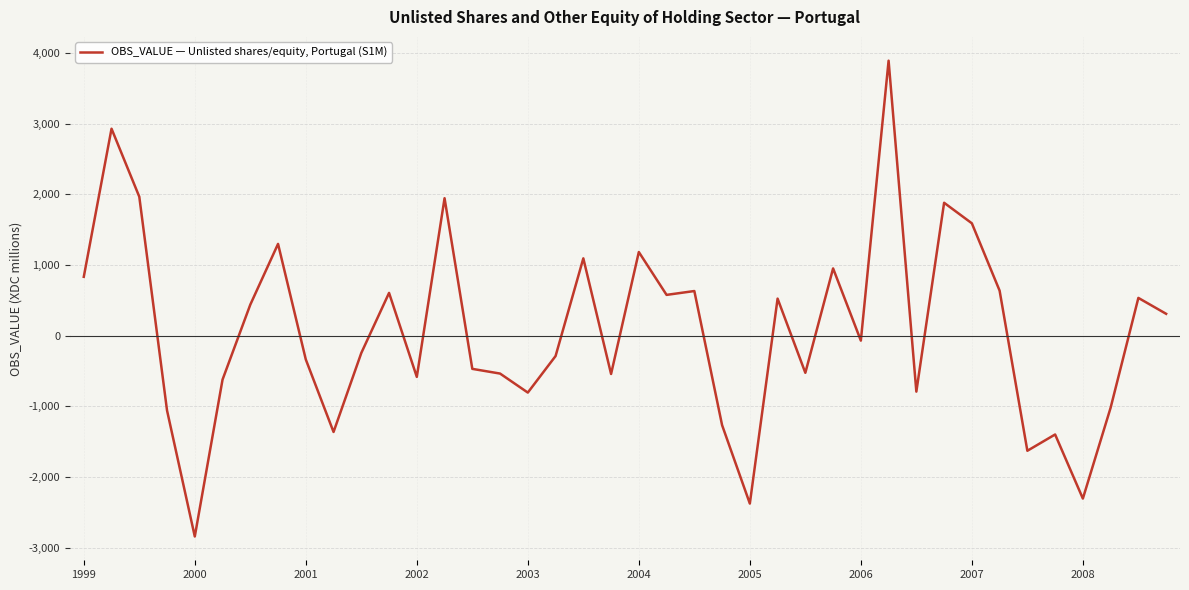

What is the minimum value shown in the chart?

-2843.0